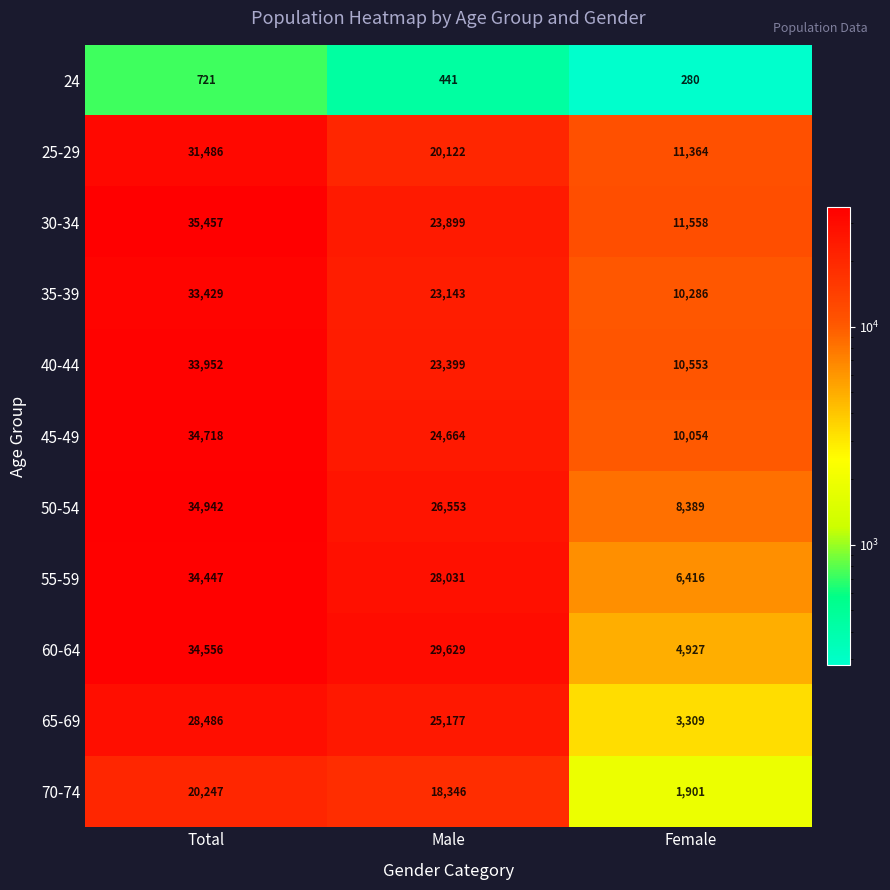

Is it true that 25-29 equals 11364 at Female?

True